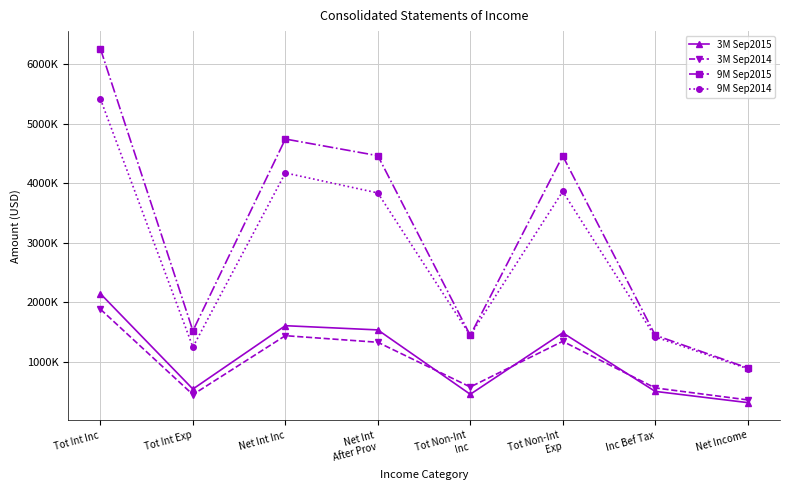

Which series has the largest range (max minus min)?

9M Sep2015